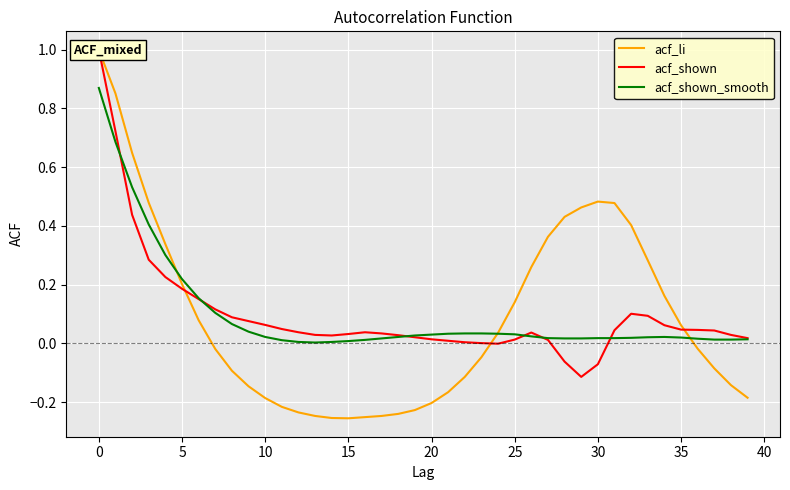

What is the difference between the highest and lowest values at 25?

0.1